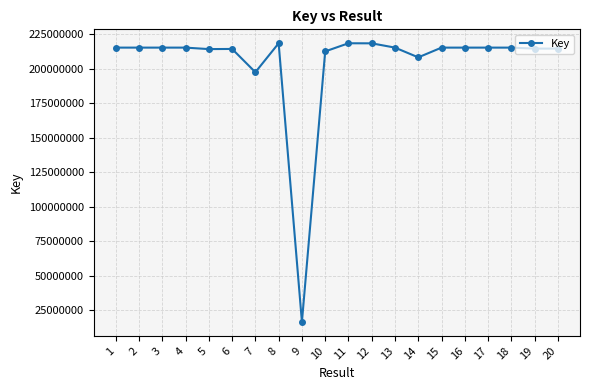

What value does the data have at 17, to the nearest 10?

215189310